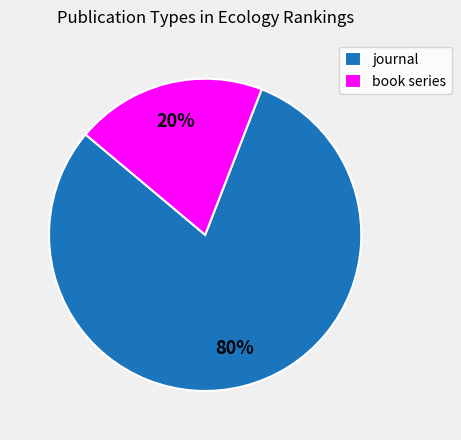

Is the sum of journal and book series greater than half?

Yes